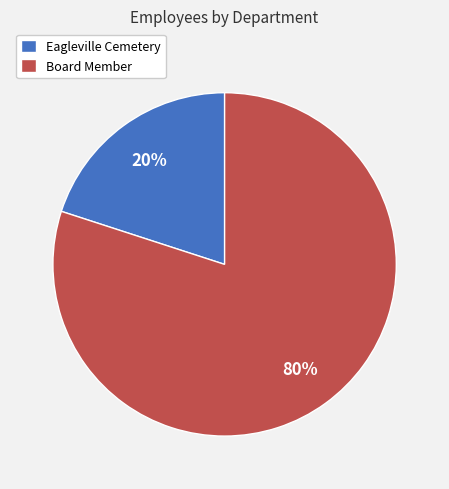

How many slices are in this pie chart?

2